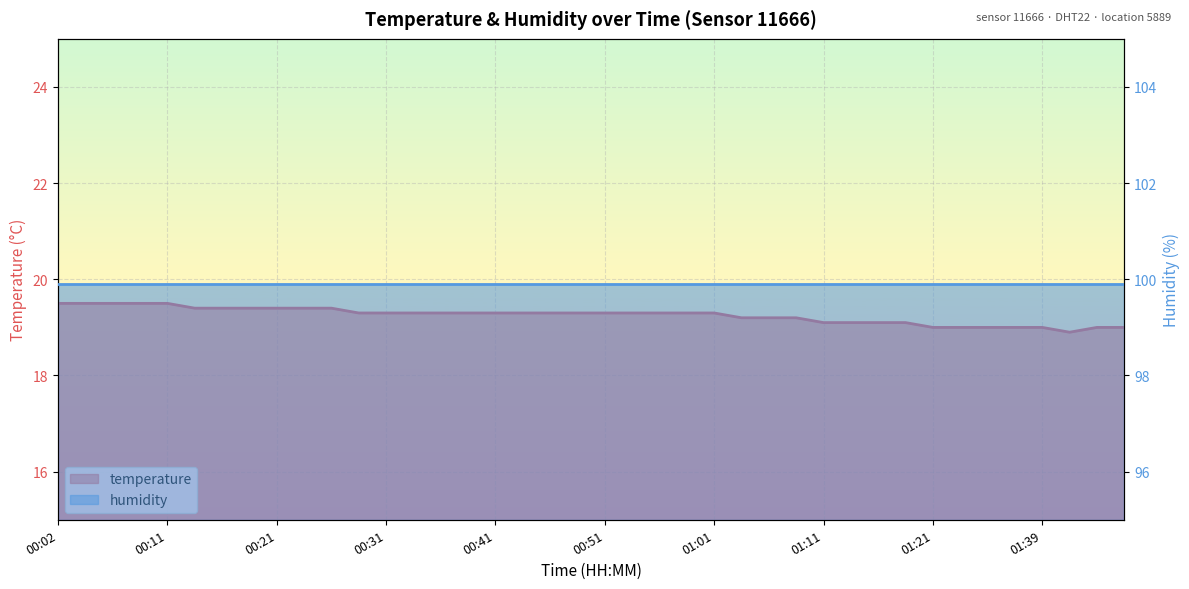

What is the difference between the second highest and minimum values?

0.6